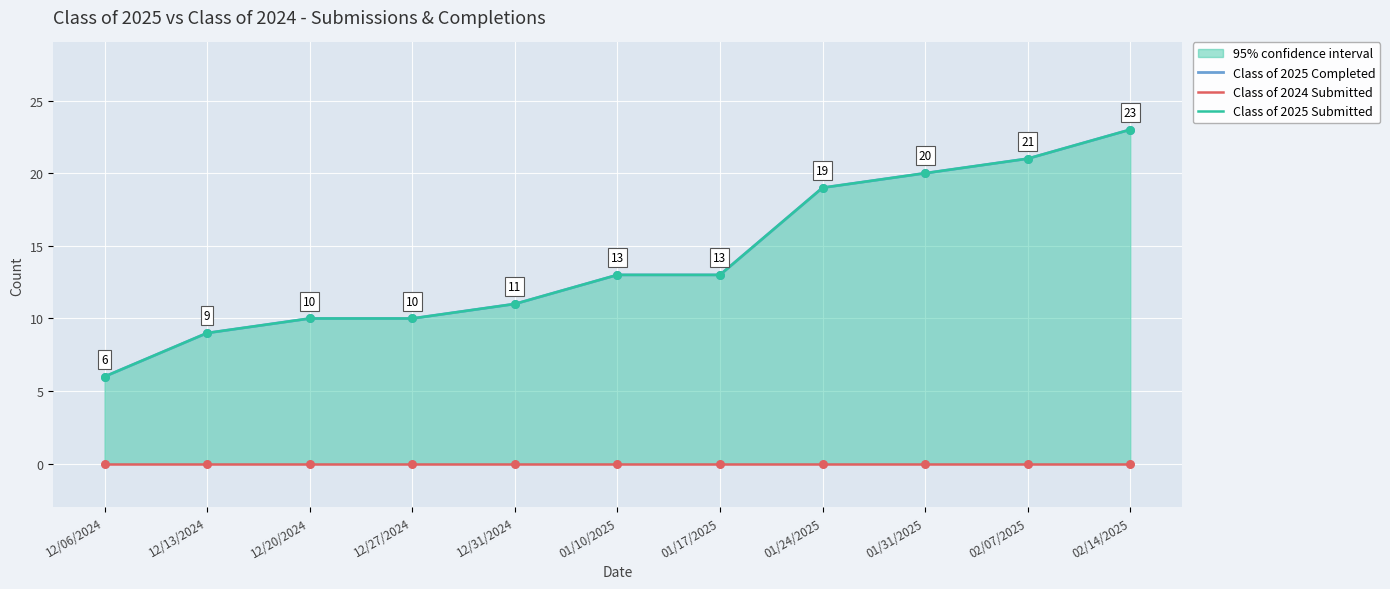

What are all the series names shown in the legend?

Class of 2025 Completed, Class of 2024 Submitted, Class of 2025 Submitted